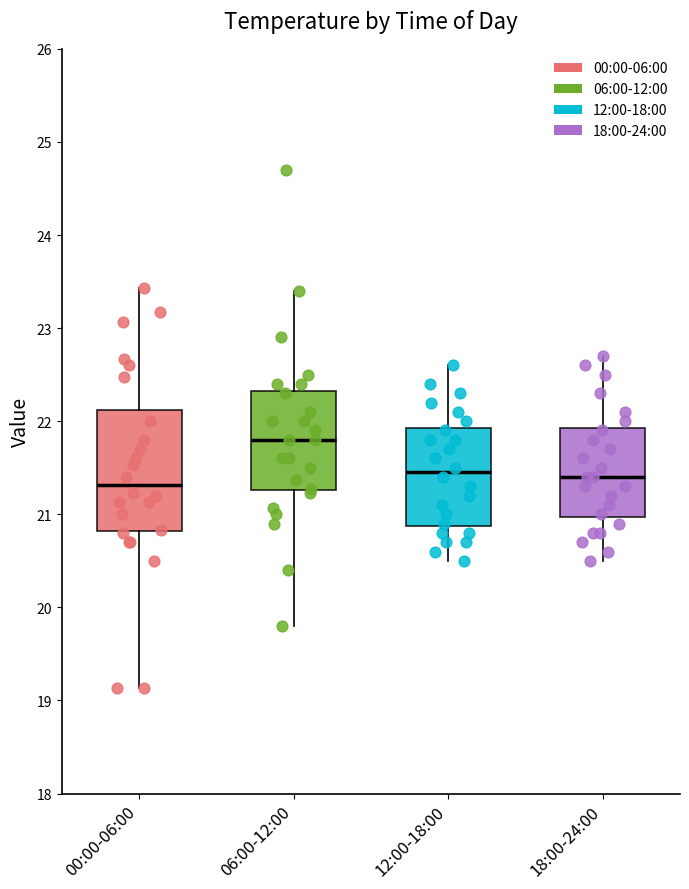

Reading left to right, read every box against the y-axis: the position of its median line, the range the box covers, and the ends of its whiskers. The values are not printed on the chart, so give them approximately, as read against the axis.

00:00-06:00: median 21.3, box 20.8 to 22.1, whiskers 19.1 to 23.4
06:00-12:00: median 21.8, box 21.3 to 22.3, whiskers 19.8 to 23.4
12:00-18:00: median 21.5, box 20.9 to 21.9, whiskers 20.5 to 22.6
18:00-24:00: median 21.4, box 21.0 to 21.9, whiskers 20.5 to 22.7